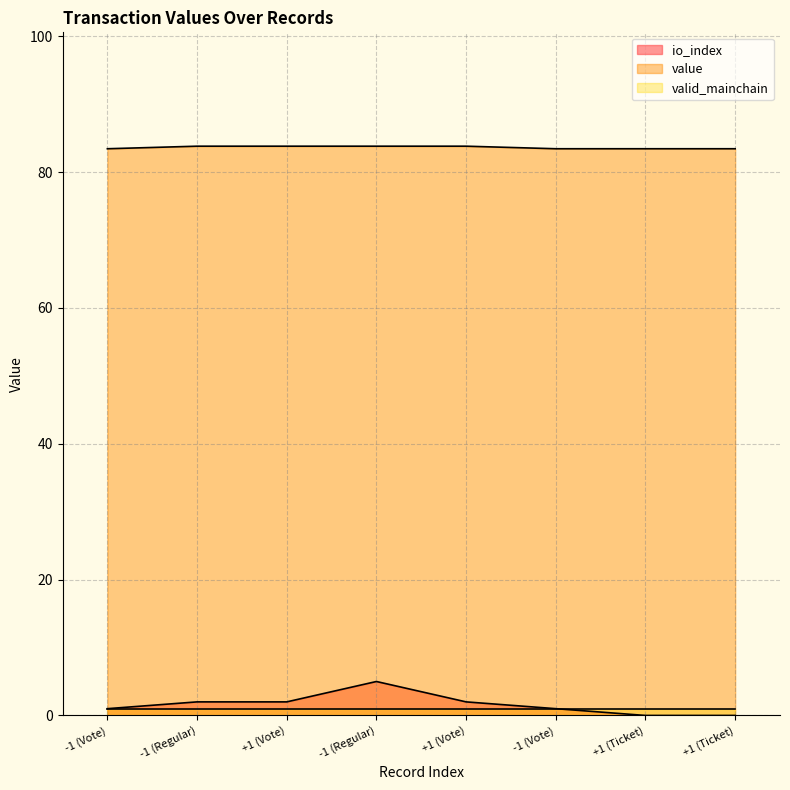

Rank the categories by value value from lowest to highest.

-1 (Vote), -1 (Vote), +1 (Ticket), +1 (Ticket), -1 (Regular), +1 (Vote), -1 (Regular), +1 (Vote)